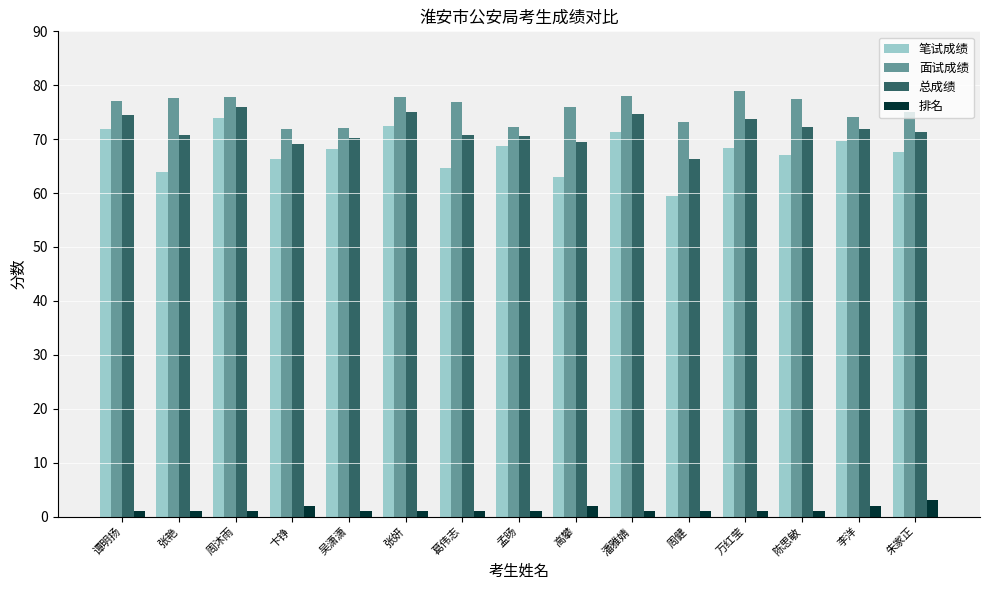

Are the bars grouped side by side (vs. stacked)?

Yes